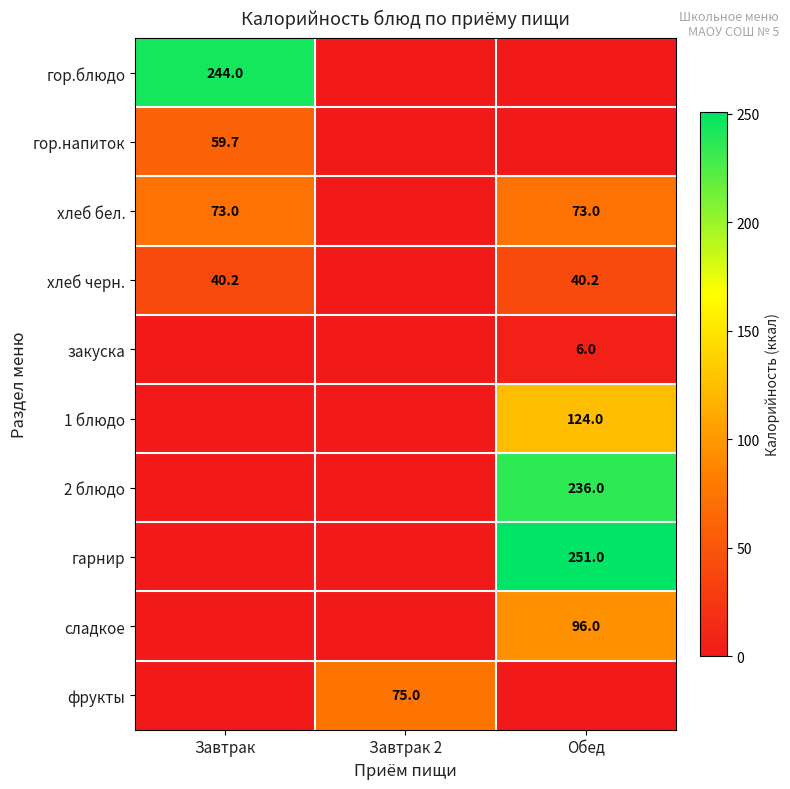

Is it true that хлеб черн. equals 40.2 at Завтрак?

True